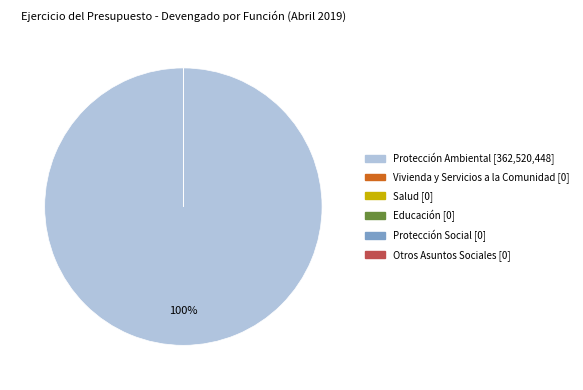

What is the smallest slice in the pie chart?

Vivienda y Servicios a la Comunidad